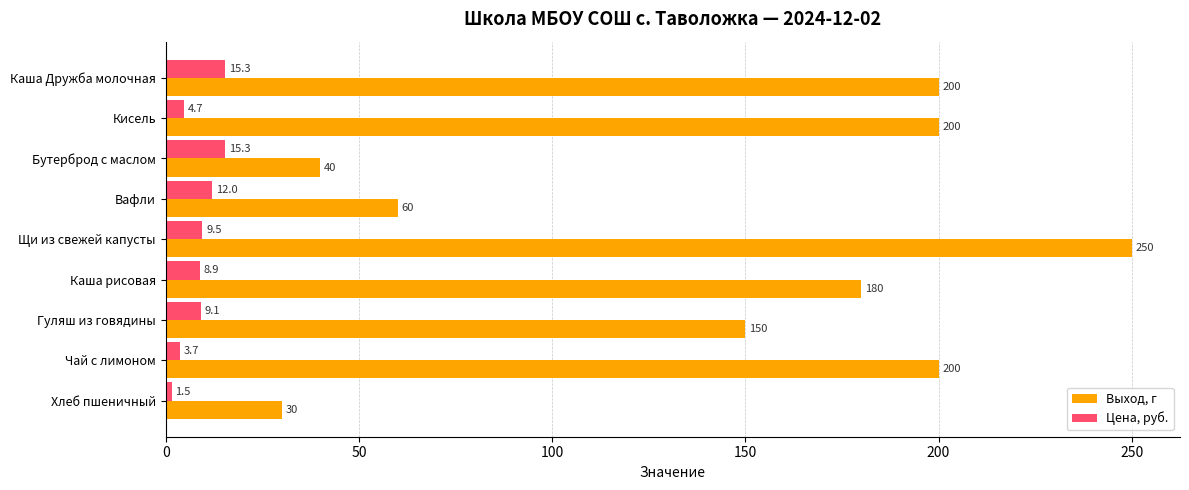

Where is Выход, г nearest to the value 140?

Гуляш из говядины